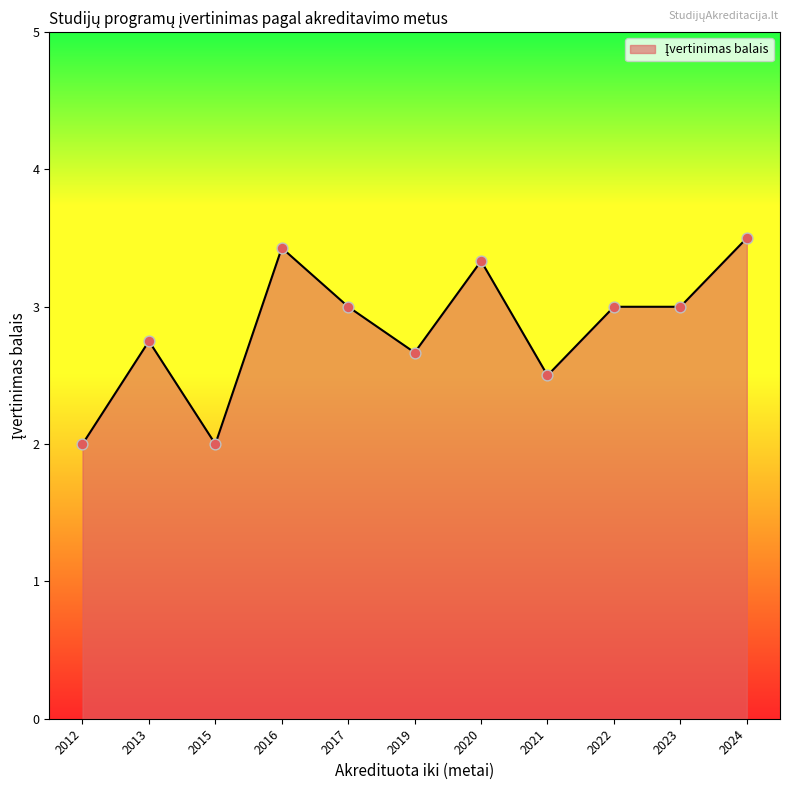

What is the ratio of the value at 2022 to the value at 2019?

1.1